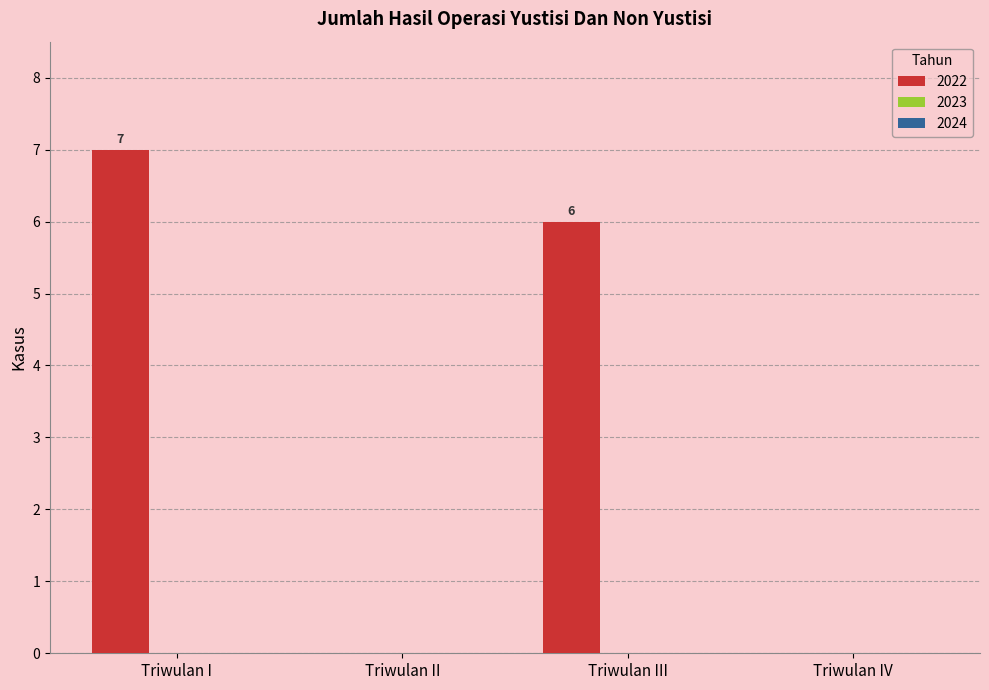

What is the sum of the values at Triwulan III and Triwulan II?

6